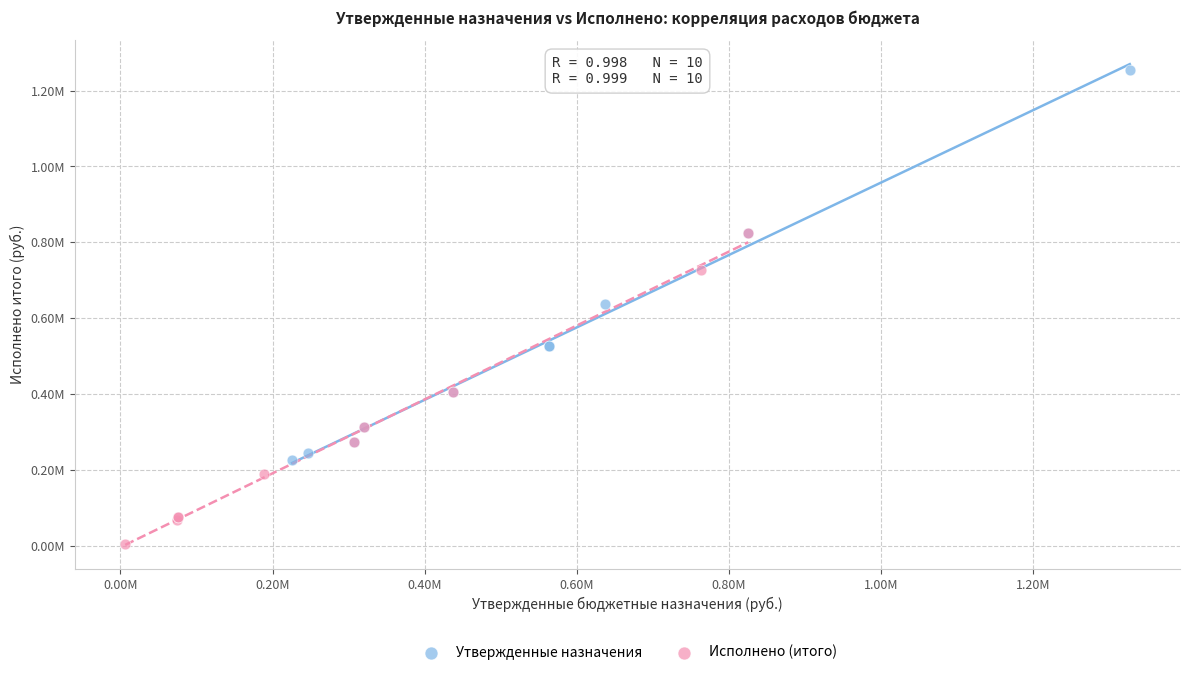

Which series has the widest spread of Y values?

Утвержденные назначения